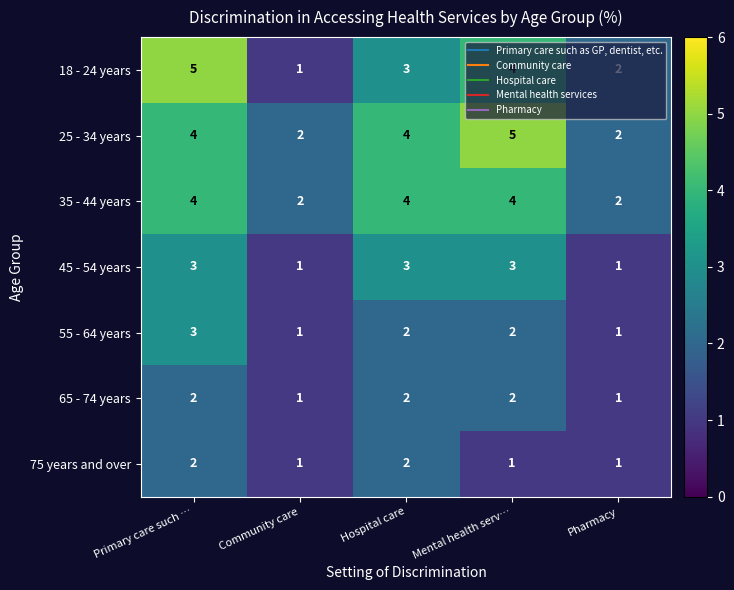

At how many categories does at least one series exceed 1?

5